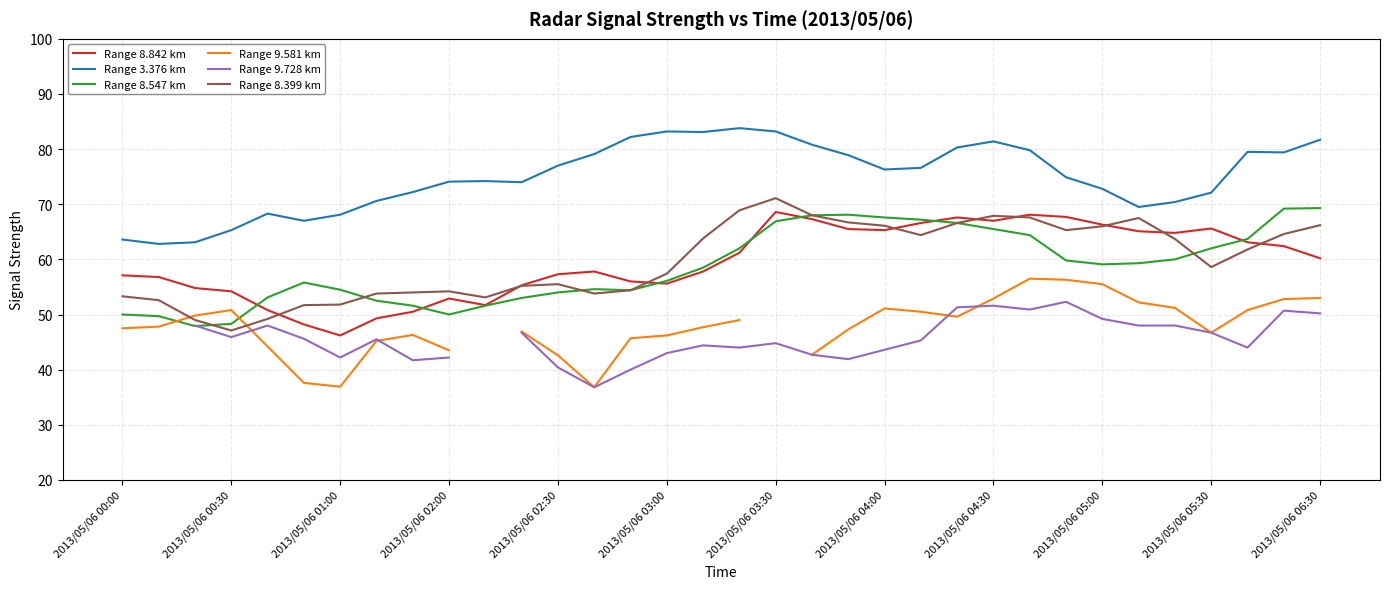

How many values in the Range 8.842 km series exceed 60?

17